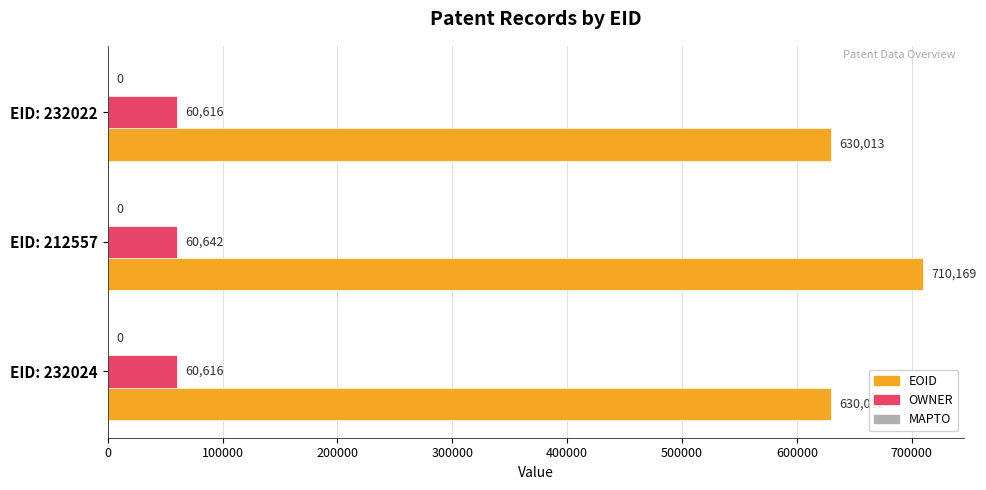

What is the difference between the highest and lowest values at EID: 232022?

569397